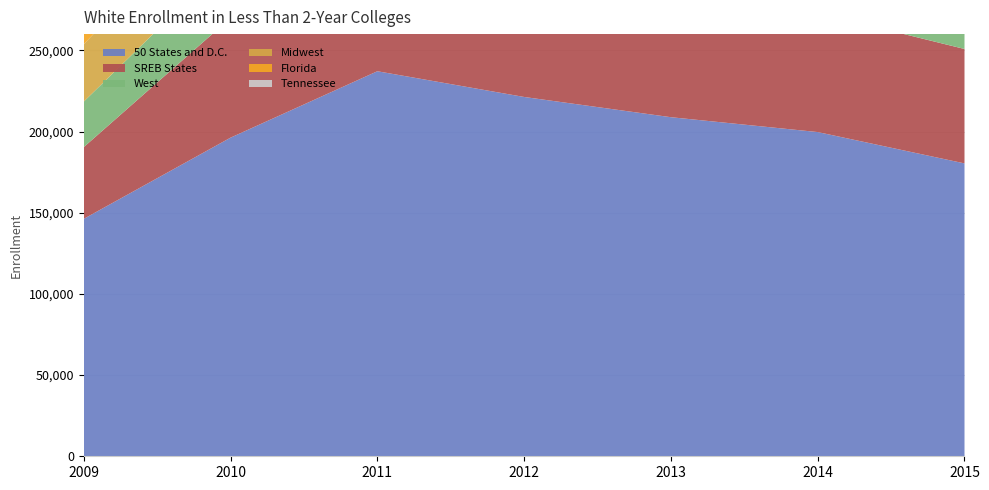

Reading left to right, list all the values displayed in this chart.

50 States and D.C.: 2009=146237	2010=196238	2011=237133	2012=221292	2013=208826	2014=199675	2015=180378
SREB States: 2009=44176	2010=73720	2011=82242	2012=75670	2013=75357	2014=73449	2015=70459
West: 2009=28037	2010=36546	2011=49476	2012=49721	2013=45422	2014=44197	2015=38483
Midwest: 2009=35347	2010=42241	2011=52615	2012=47743	2013=43826	2014=40519	2015=34946
Florida: 2009=10576	2010=21545	2011=24671	2012=20616	2013=20211	2014=20182	2015=19314
Tennessee: 2009=2373	2010=12116	2011=11758	2012=11209	2013=10984	2014=11378	2015=12079